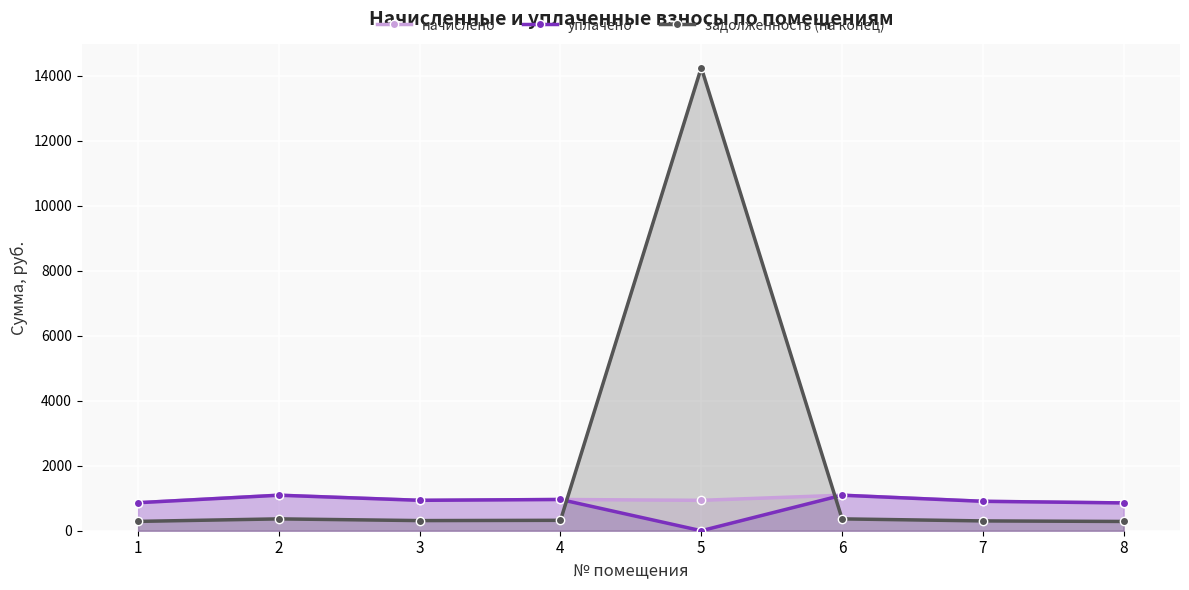

The задолженность (на конец) series shows 301.7 at 7. True or false?

True